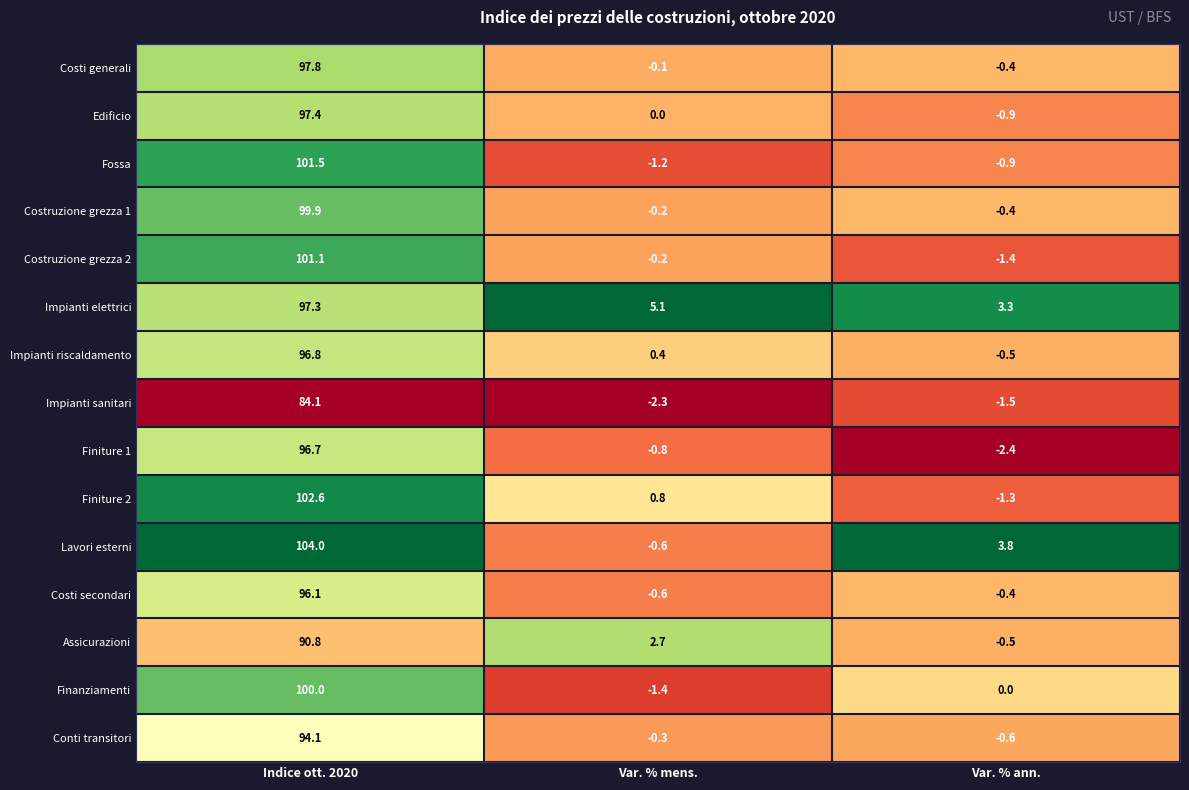

Is it true that Edificio equals 0.0 at Var. % mens.?

True